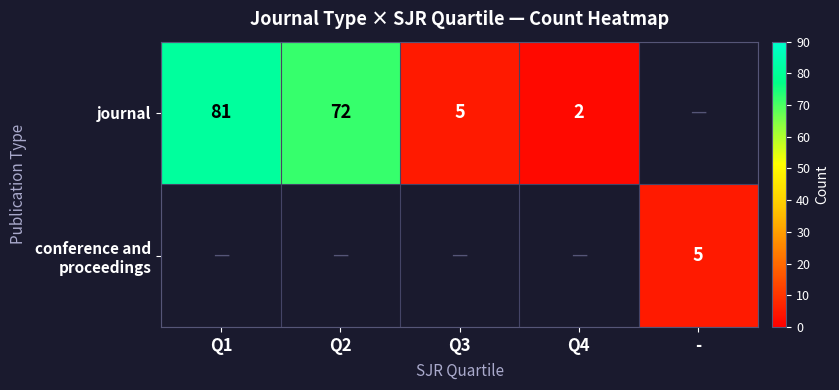

Is it true that journal equals 101 at Q2?

False